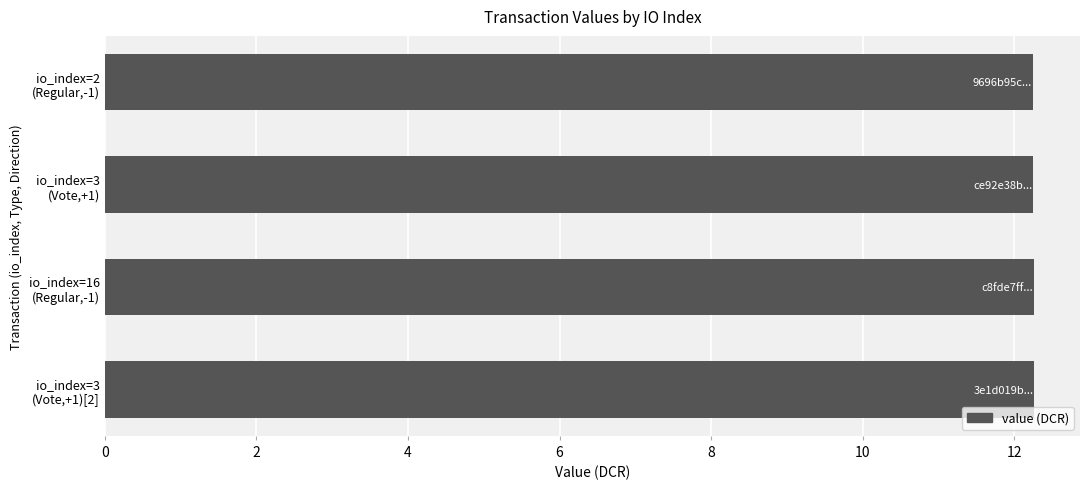

How many values are between 12 and 13?

4